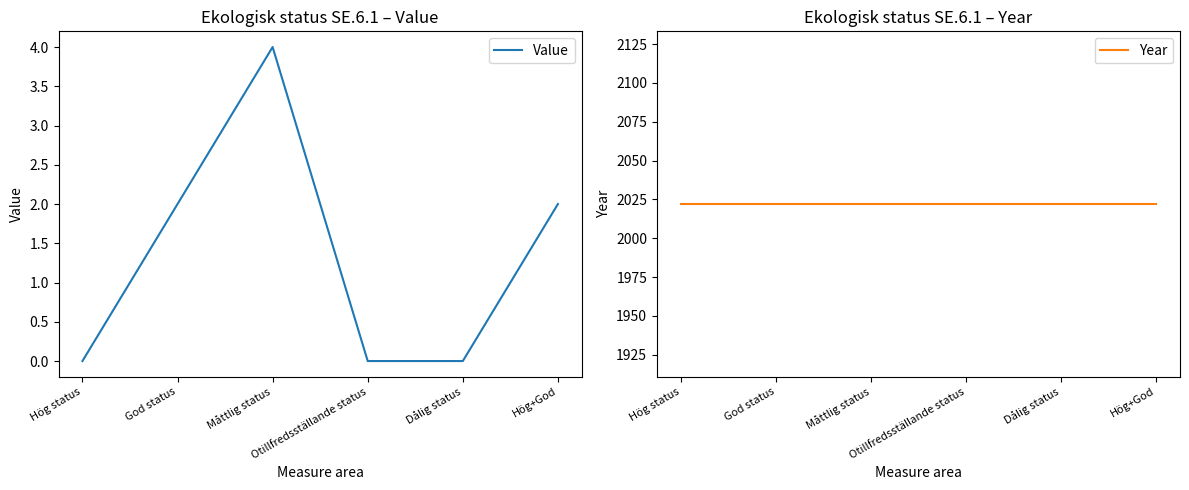

The Value series shows 2 at Dålig status. True or false?

False